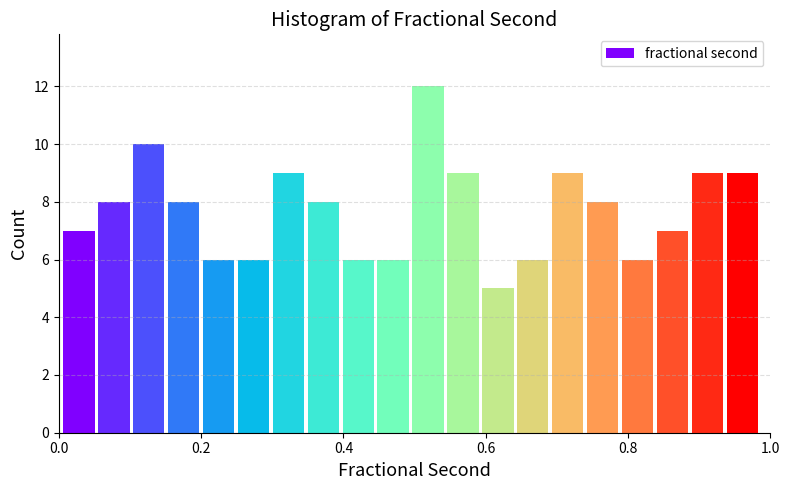

Around what value on the x-axis is the tallest bar? Give the approximate position of its centre, as read against the axis.

0.52